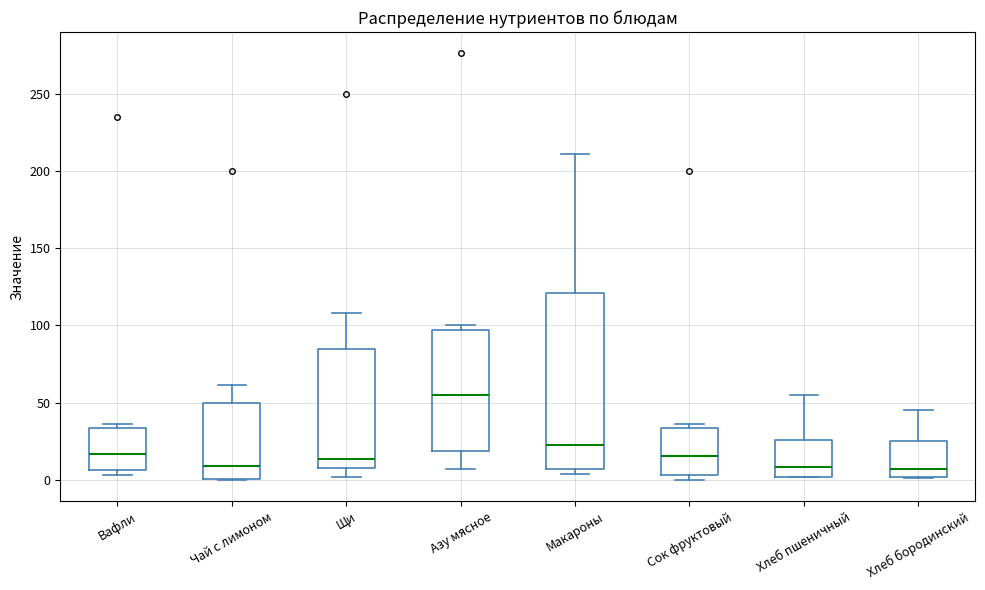

Reading left to right, read every box against the y-axis: the position of its median line, the range the box covers, and the ends of its whiskers. The values are not printed on the chart, so give them approximately, as read against the axis.

Вафли: median 15, box 5 to 35, whiskers 5 (just below the box's lower edge) to 35 (just above the box's upper edge)
Чай с лимоном: median 10, box 0 to 50, whiskers 0 to 60
Щи: median 15, box 5 to 85, whiskers 0 to 110
Азу мясное: median 55, box 20 to 95, whiskers 5 to 100
Макароны: median 25, box 5 to 120, whiskers 5 (just below the box's lower edge) to 210
Сок фруктовый: median 15, box 5 to 35, whiskers 0 to 35 (just above the box's upper edge)
Хлеб пшеничный: median 10, box 0 to 25, whiskers 0 to 55
Хлеб бородинский: median 5, box 0 to 25, whiskers 0 to 45